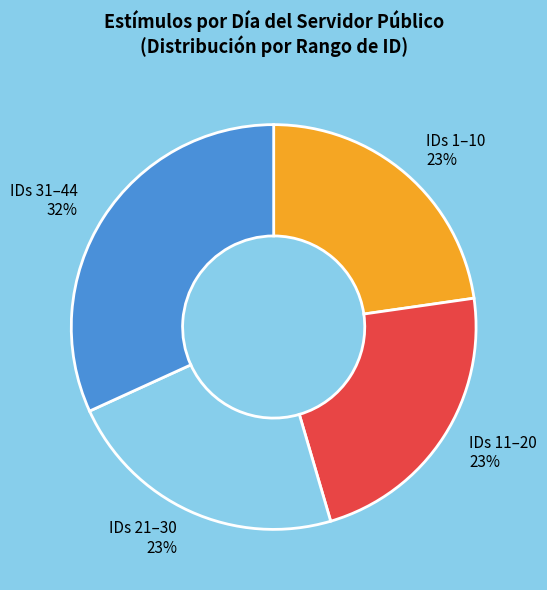

Count the number of slices in the pie.

4